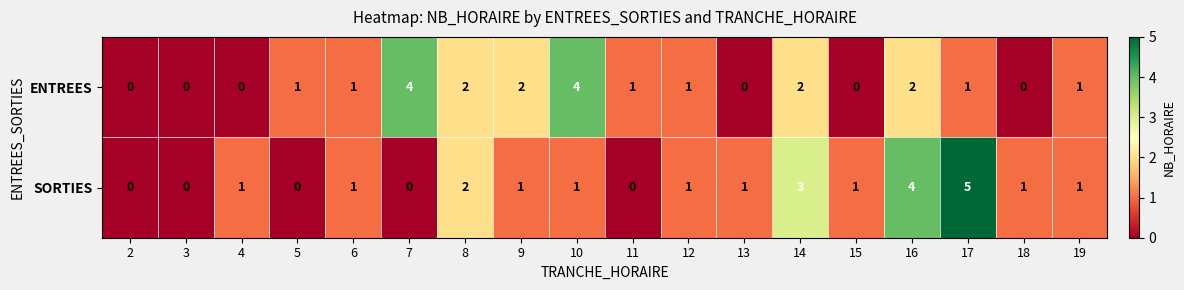

Which series has the largest total across all categories?

SORTIES